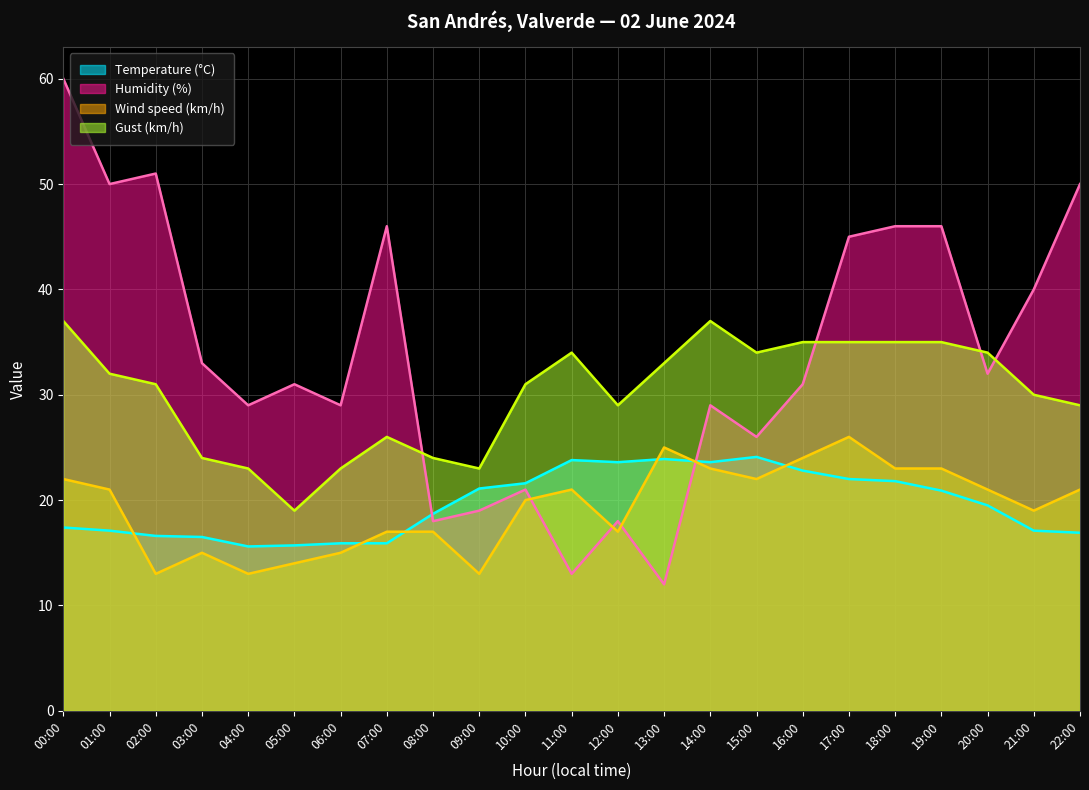

At which category does Temperature (°C) reach its first local peak?

11:00